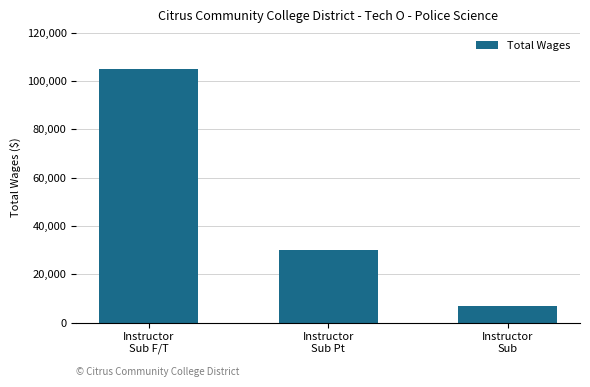

Between Instructor
Sub and Instructor
Sub F/T, which is larger?

Instructor
Sub F/T